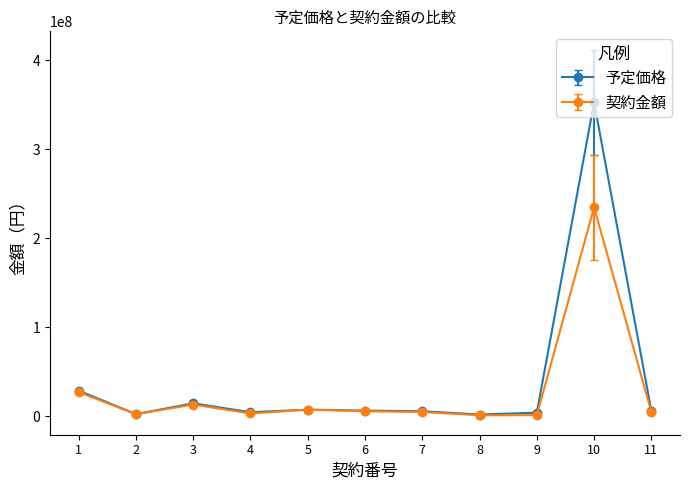

The 契約金額 series shows 4805521 at 7. True or false?

True